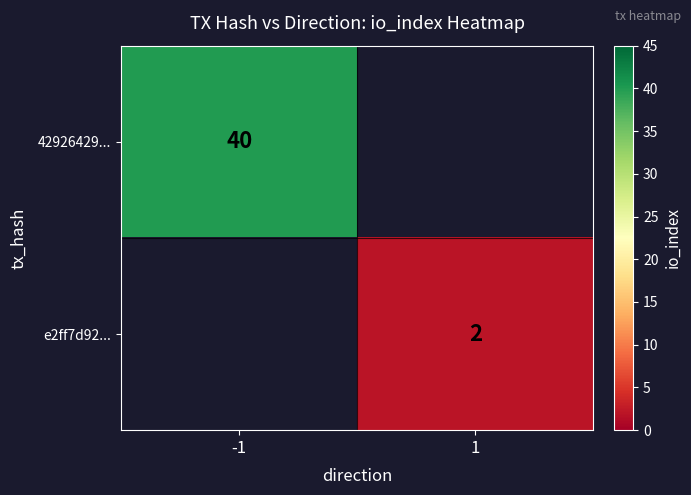

Is it true that e2ff7d92... equals 3 at 1?

False